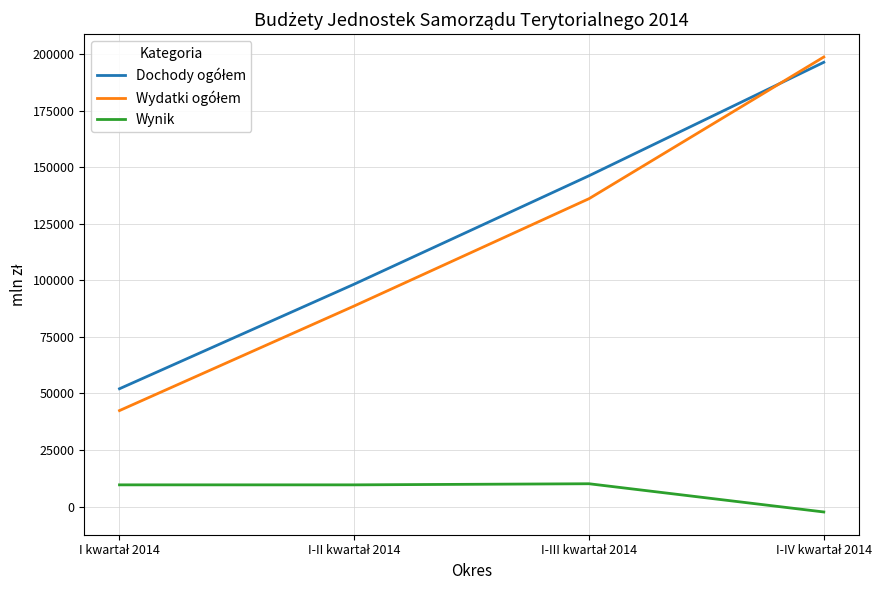

What is the highest value of the Wynik series?

10131